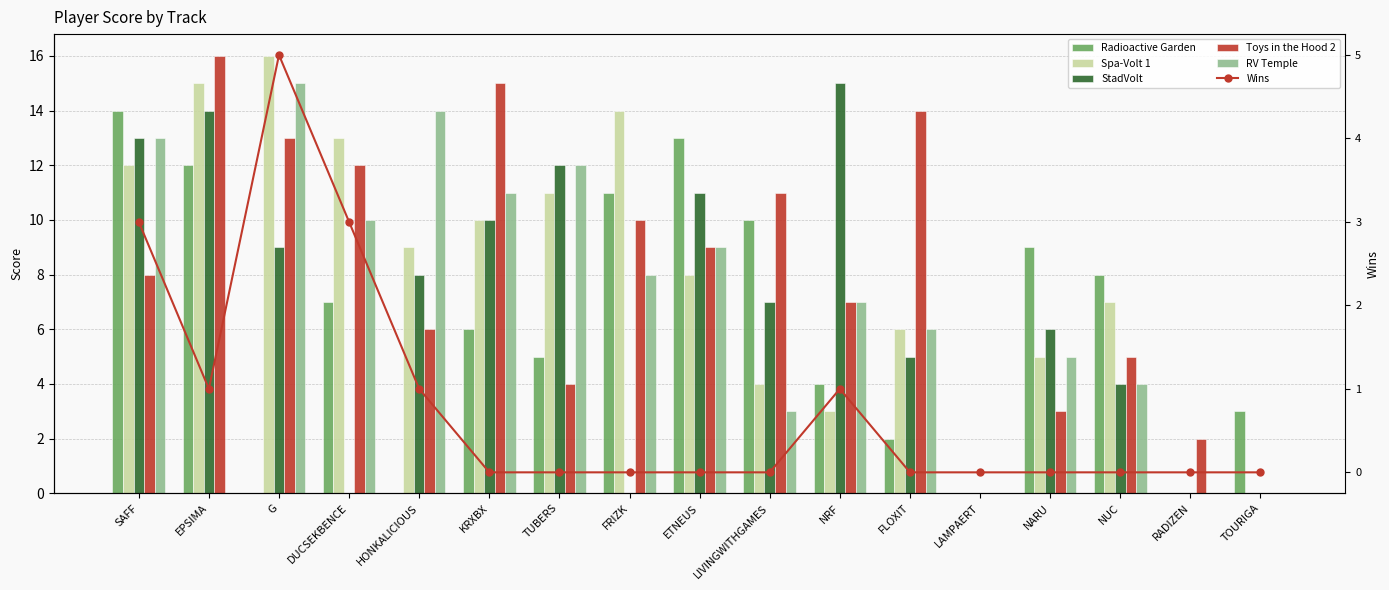

At how many categories does at least one series exceed 7?

14